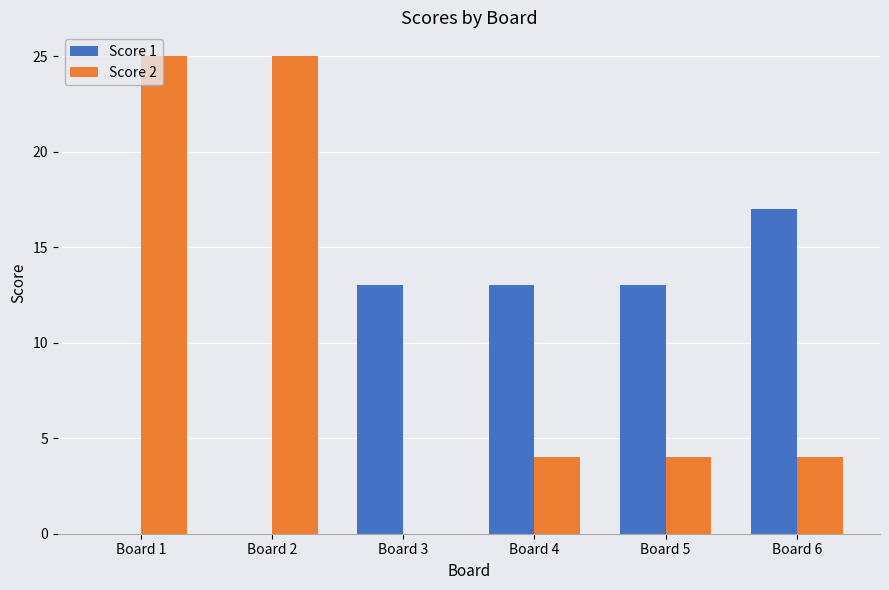

The value of Score 1 at Board 2 is 12. True or false?

False